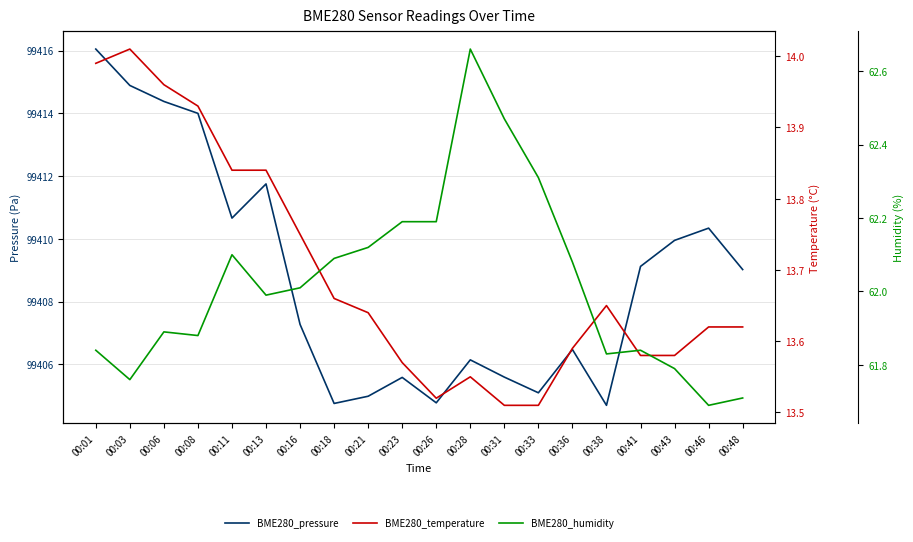

Which series has the largest total across all categories?

BME280_pressure